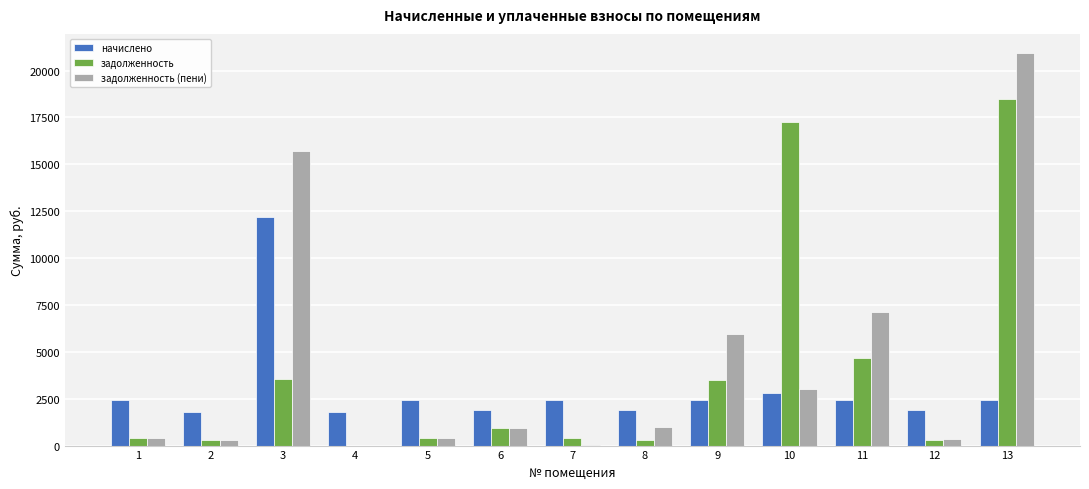

At which category is the sum across all series the highest?

13